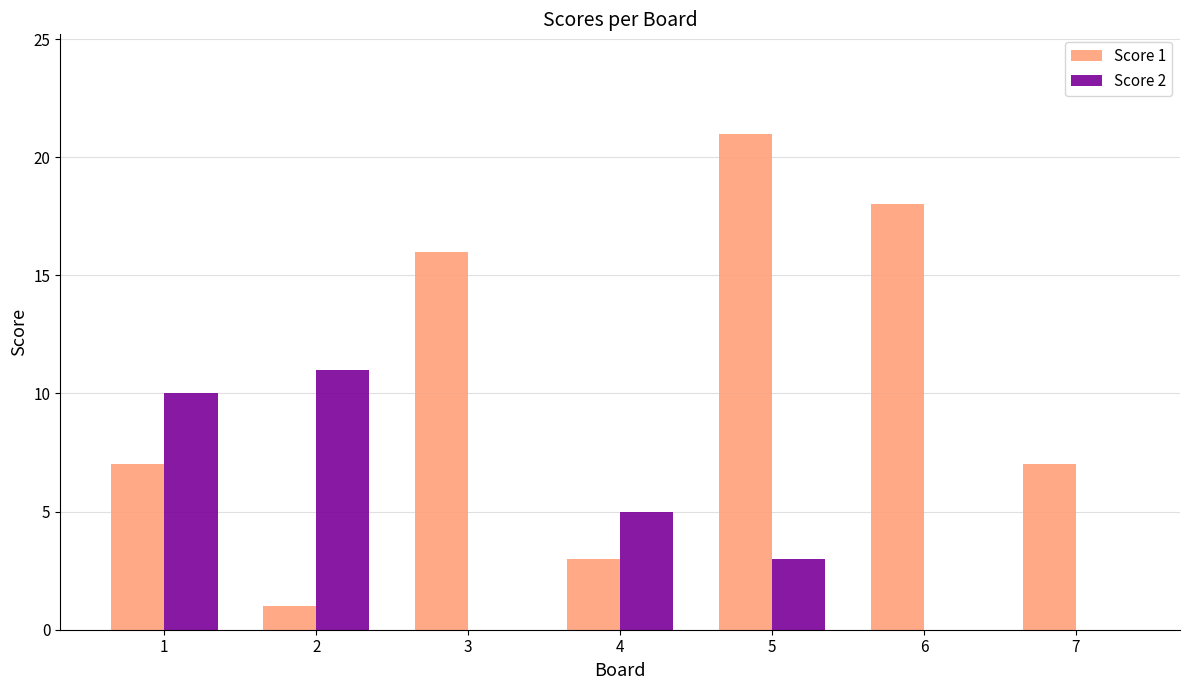

The Score 2 series shows 10 at 1. True or false?

True